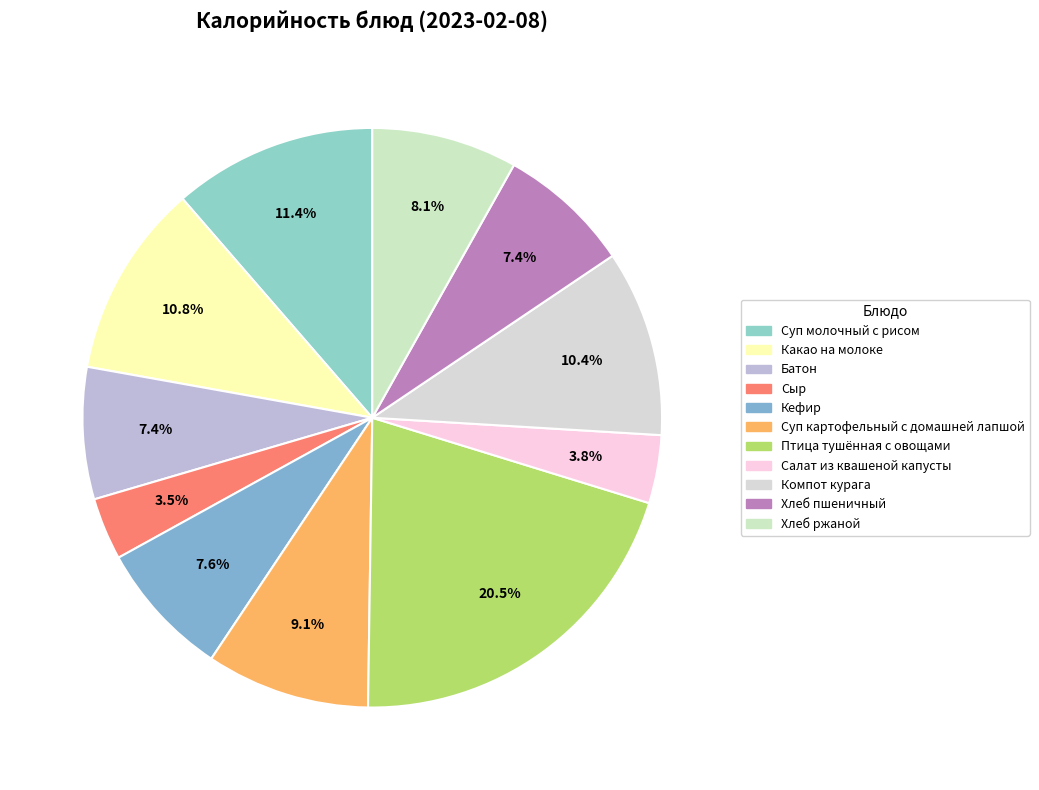

Combined, what portion of the pie is Какао на молоке and Кефир?

18.4%